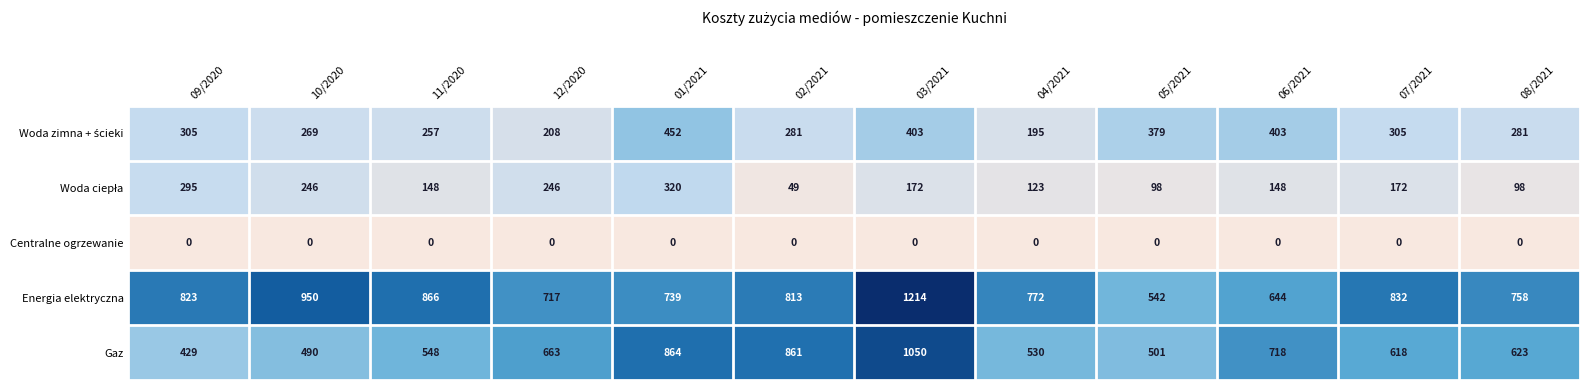

What is the maximum value for Gaz?

1050